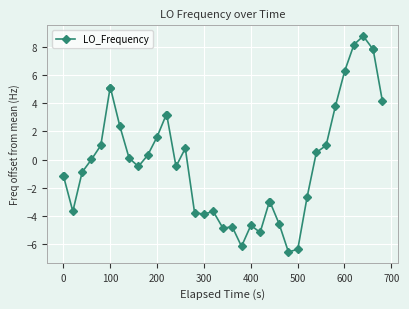

What is the difference between the maximum and second lowest values?

15.2